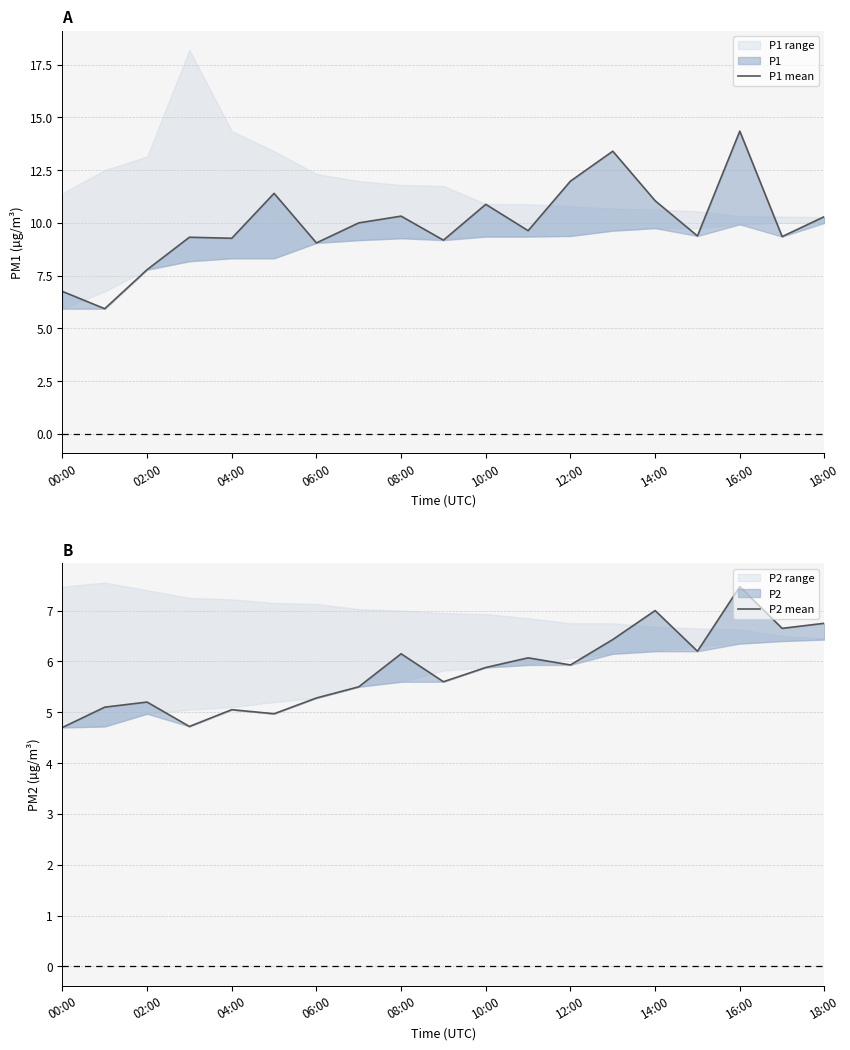

What is the difference between the highest and lowest values at 18:00?

3.6